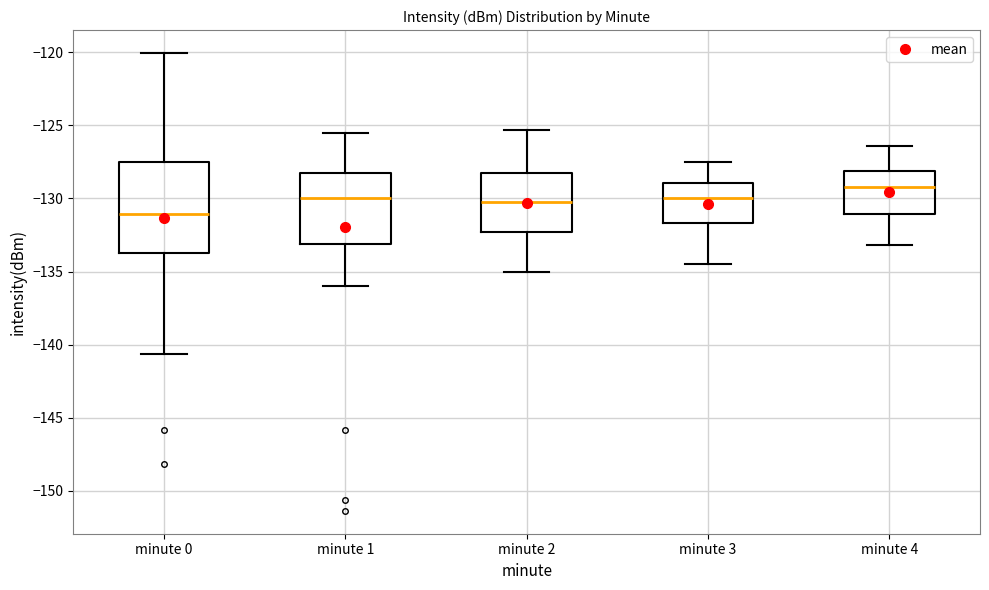

Where is the lower edge of the box for minute 4 on the y-axis? The values are not printed on the chart, so give them approximately, as read against the axis.

-131.0